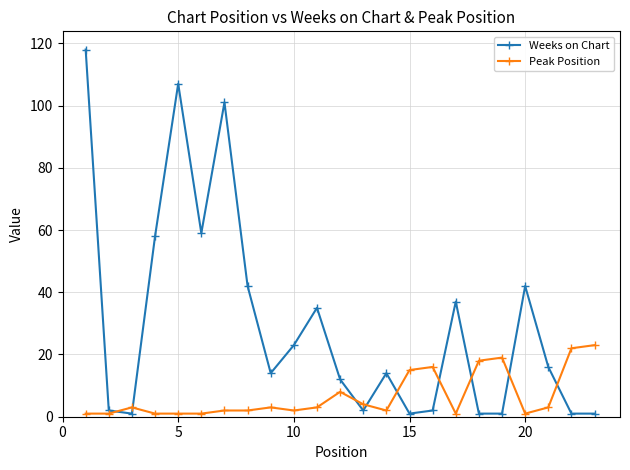

What is the maximum value for Peak Position?

23